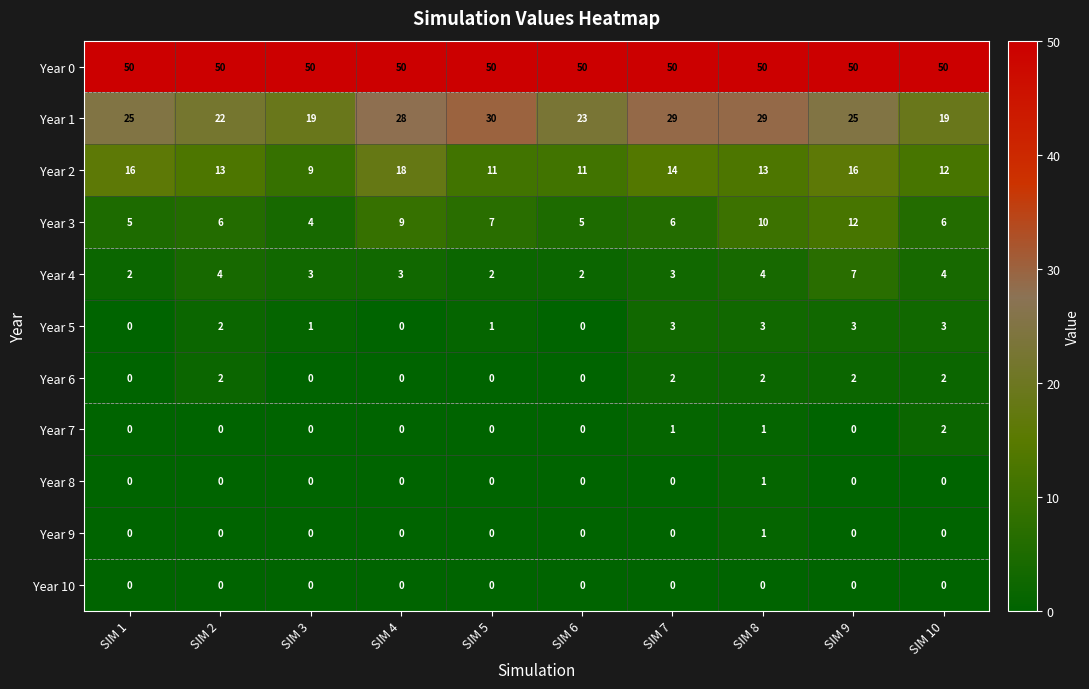

How many data points in Year 7 are above 0?

3